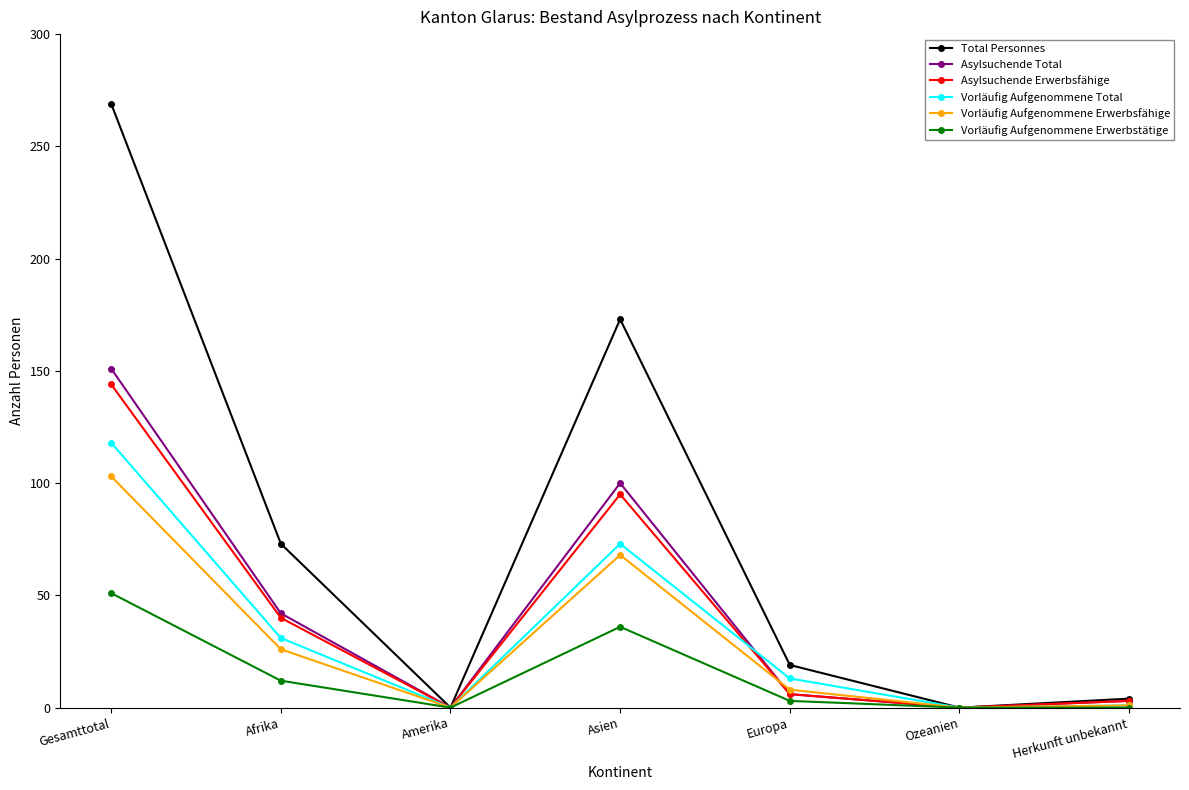

Is the value of Vorläufig Aufgenommene Total at Amerika greater than the value of Total Personnes at Afrika?

No